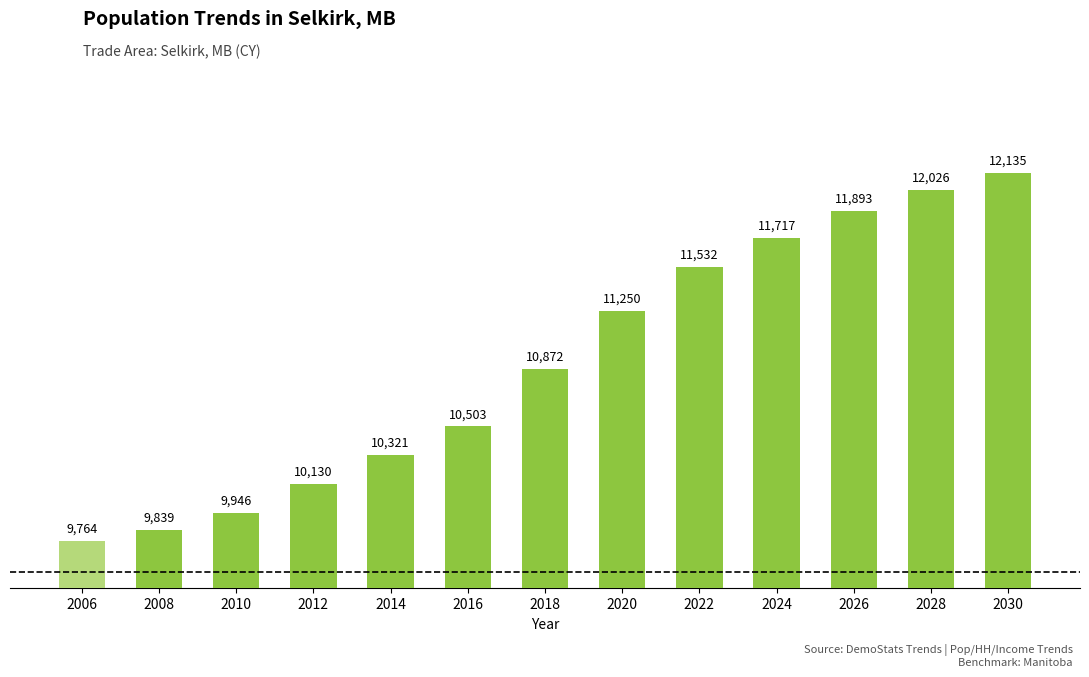

Reading left to right, extract all data points from this chart.

2006=9764	2008=9839	2010=9946	2012=10130	2014=10321	2016=10503	2018=10872	2020=11250	2022=11532	2024=11717	2026=11893	2028=12026	2030=12135